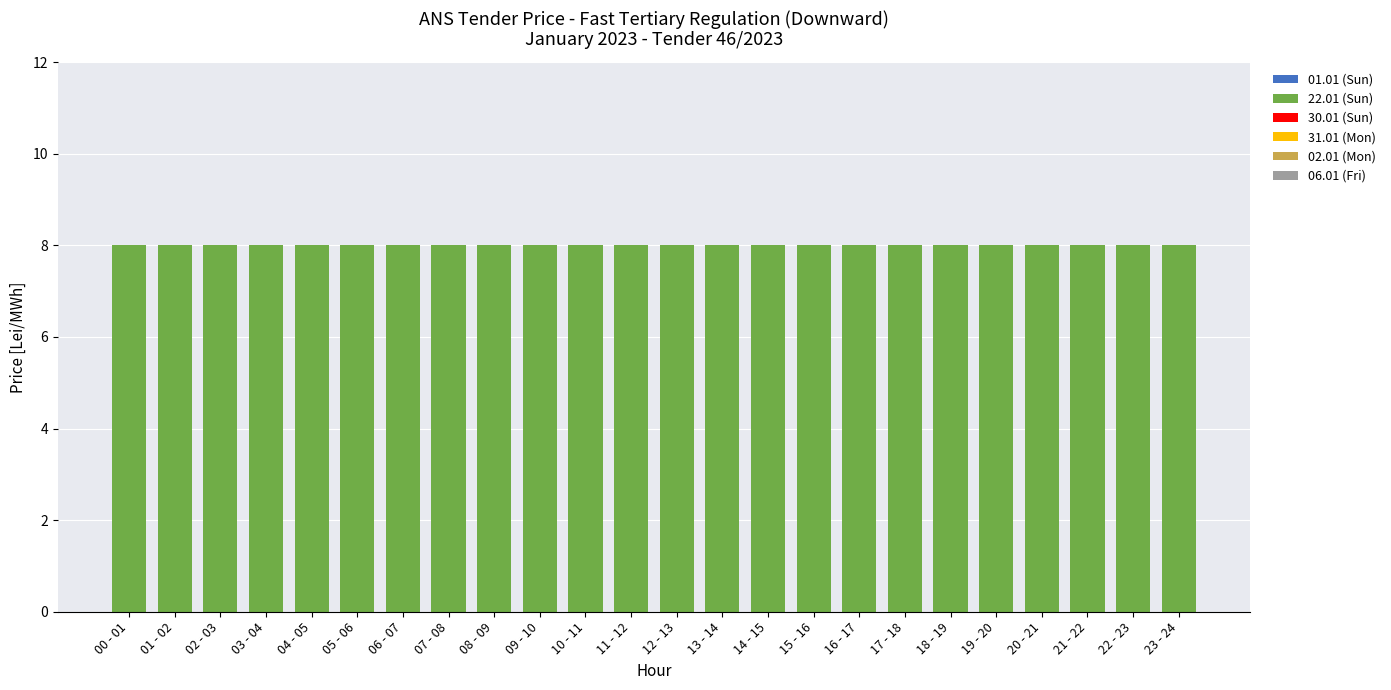

What is the maximum value shown in the chart?

8